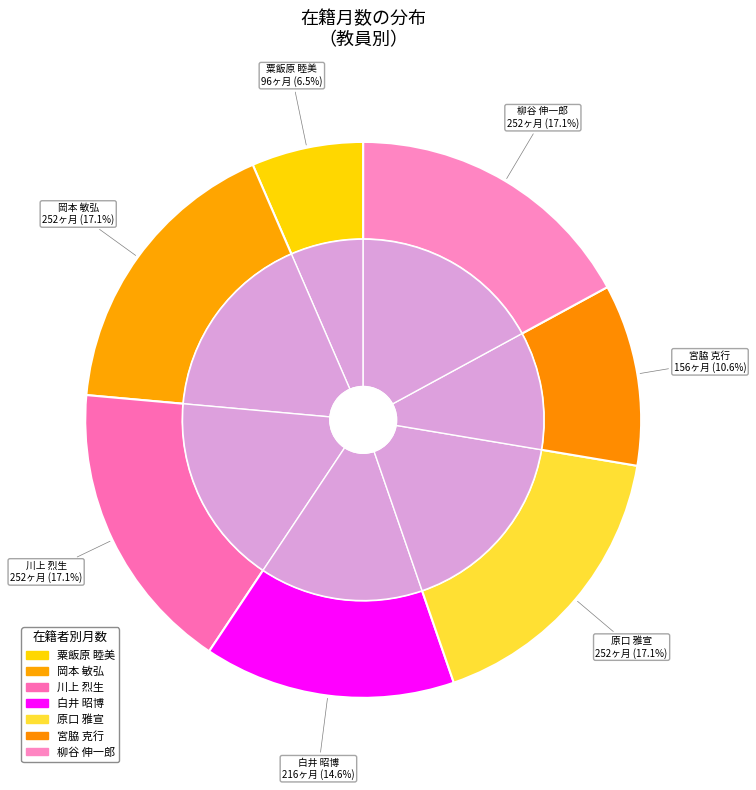

To the nearest percent, what is the average slice percentage?

14%